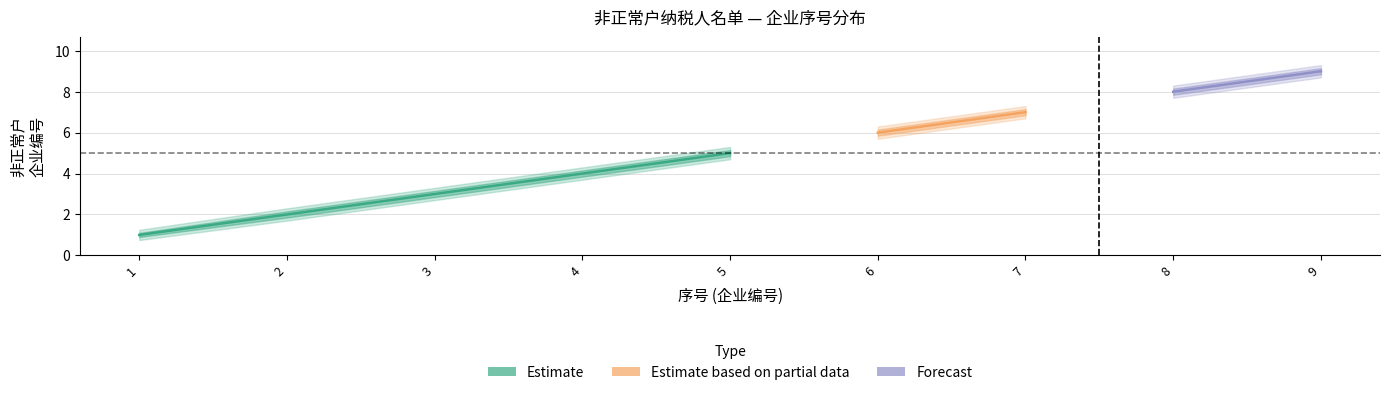

How many data points does each series have?

9